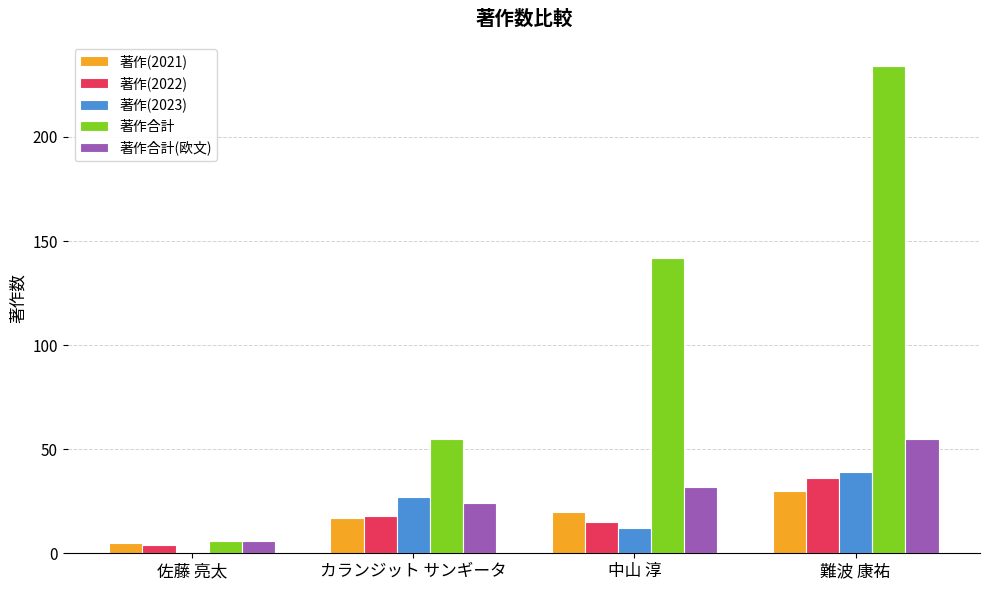

True or false: 著作(2022) has a value of 15 at 中山 淳.

True